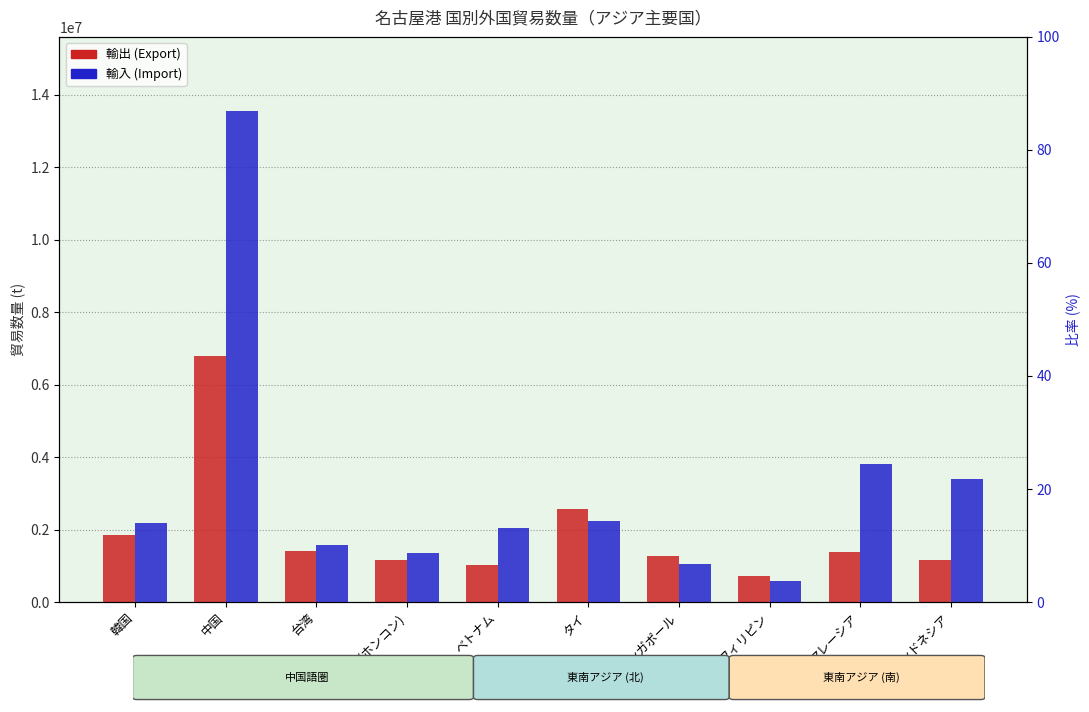

What is the average value of the 輸出 (Export) series?

1932405